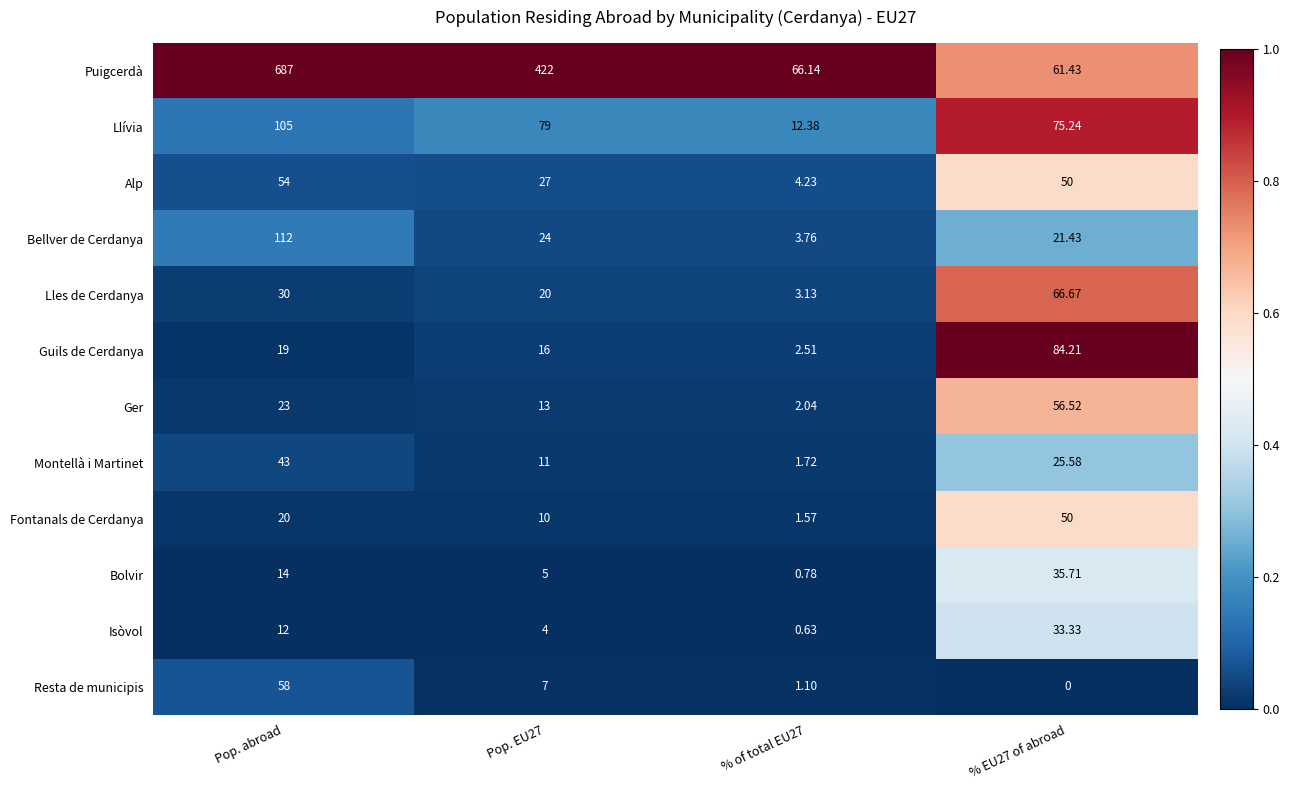

List the series in order of their peak value, highest first.

Puigcerdà, Bellver de Cerdanya, Llívia, Guils de Cerdanya, Lles de Cerdanya, Resta de municipis, Ger, Alp, Fontanals de Cerdanya, Montellà i Martinet, Bolvir, Isòvol